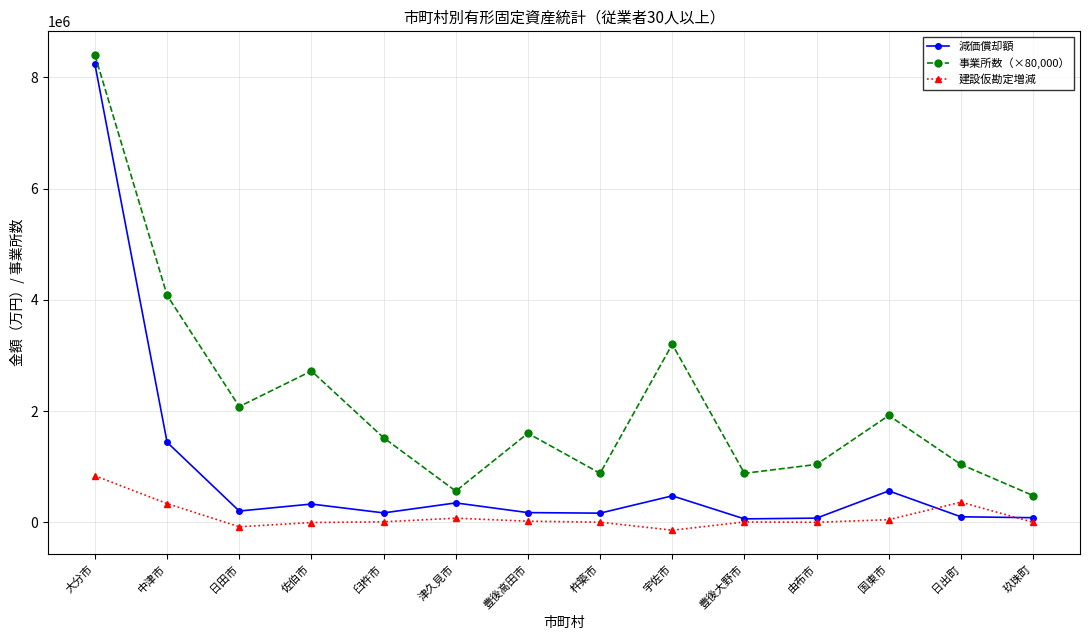

At which category is the sum across all series the highest?

大分市